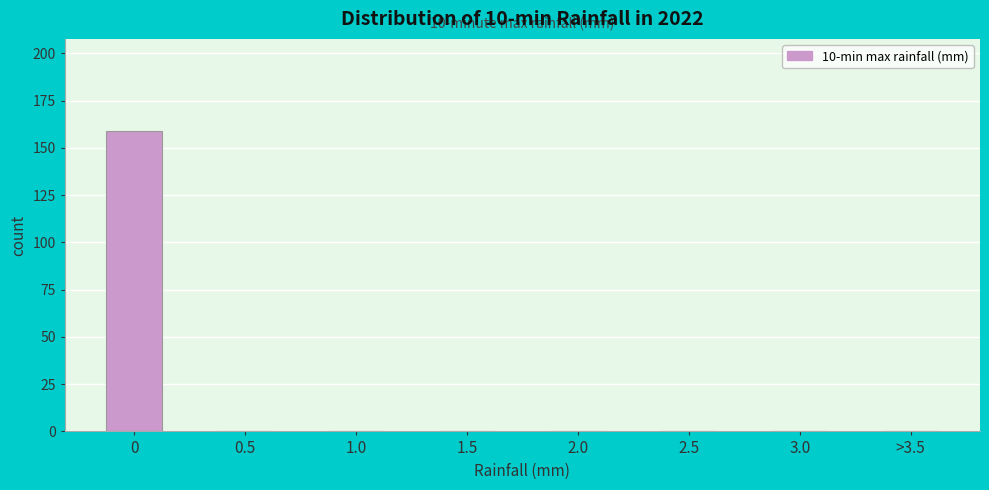

Reading left to right, what are all the values shown in this chart?

0=159	0.5=0	1.0=0	1.5=0	2.0=0	2.5=0	3.0=0	>3.5=0